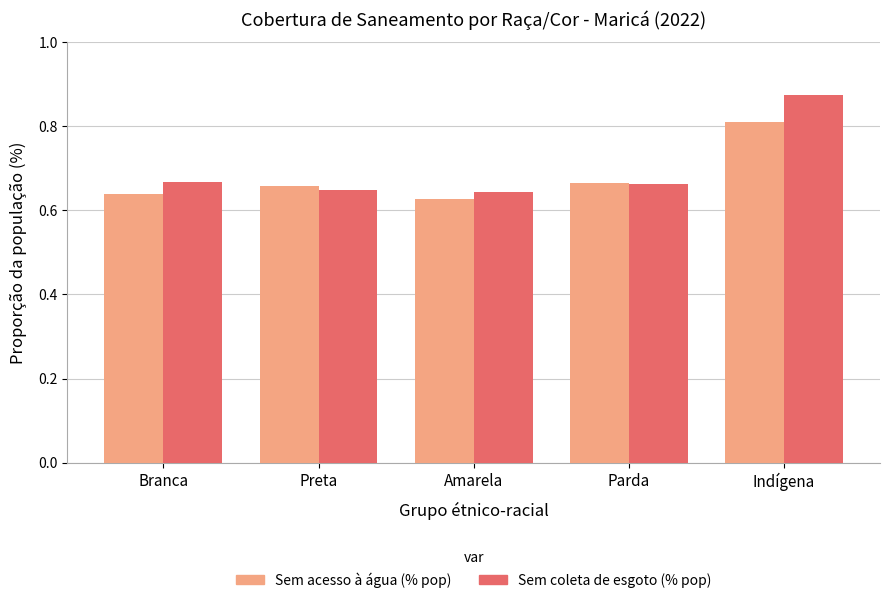

List the series in order of their peak value, lowest first.

Sem acesso à água (% pop), Sem coleta de esgoto (% pop)